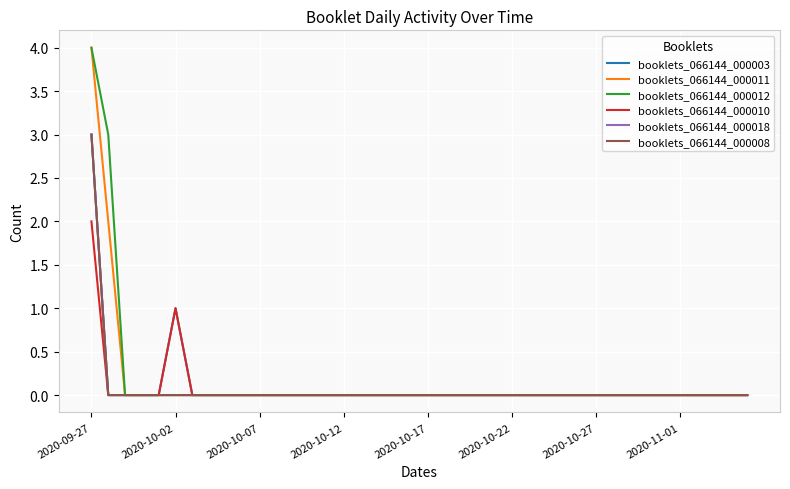

What is the difference between the second highest and second lowest values in the booklets_066144_000012 series?

3